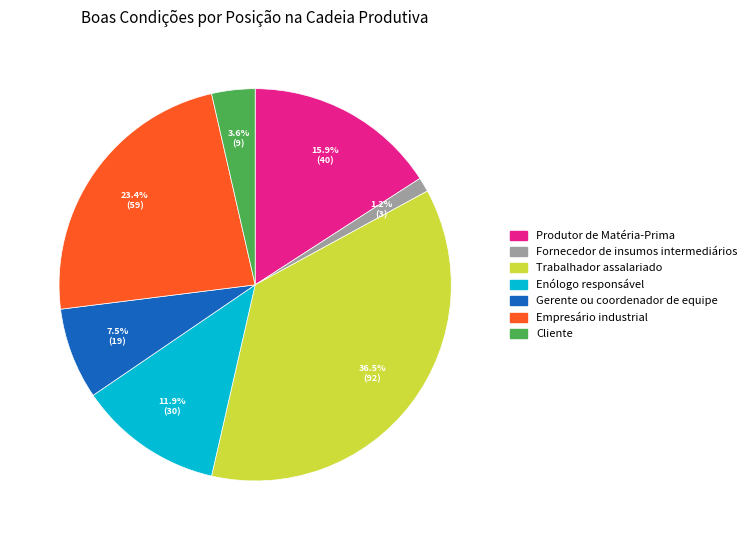

Which category has the smallest portion of the pie?

Fornecedor de insumos intermediários